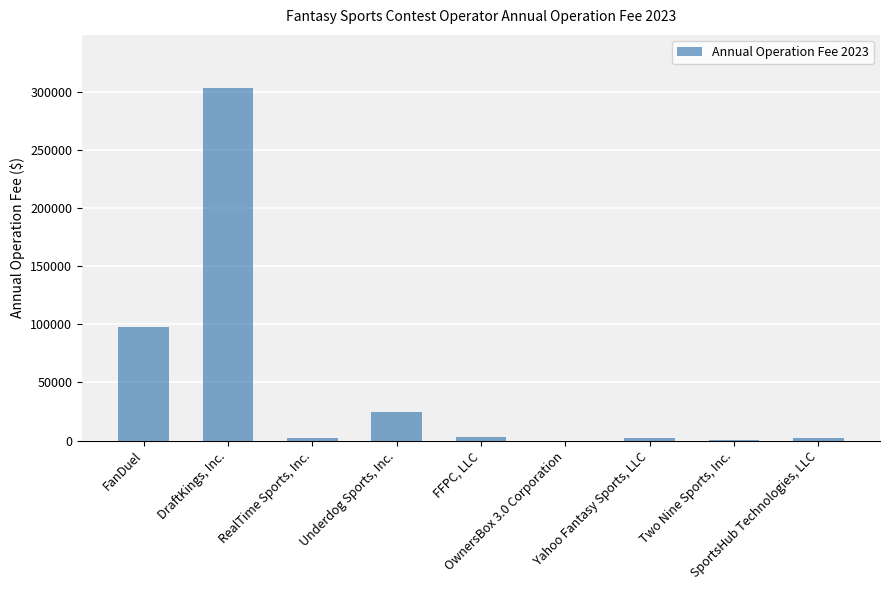

What is the greatest value displayed?

303815